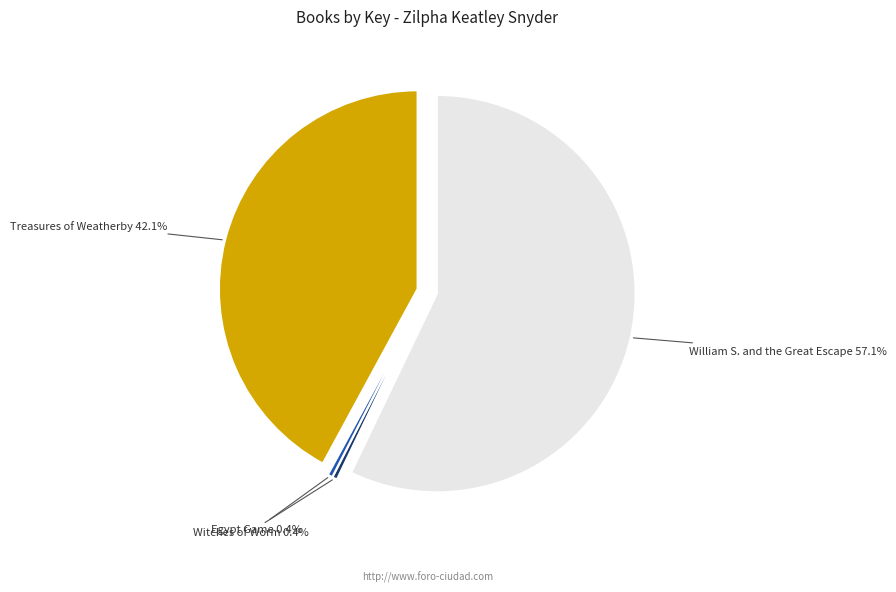

Does Treasures of Weatherby account for over 50% of the chart?

No